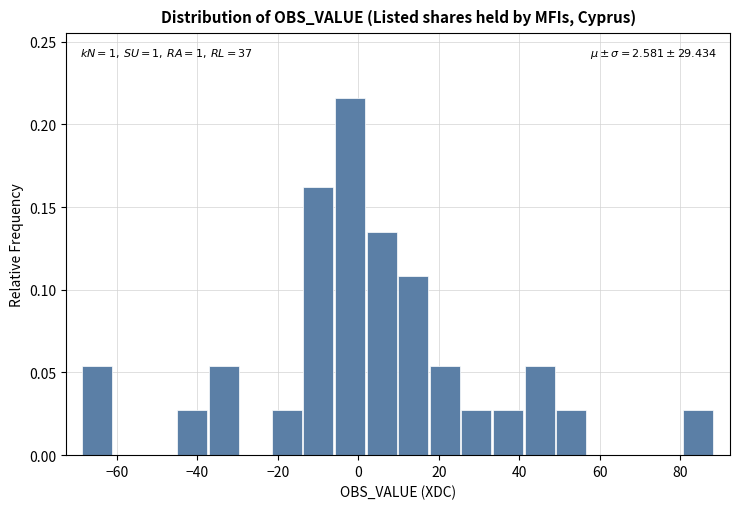

Read against the x-axis, roughly where is the centre of the tallest bar?

-2